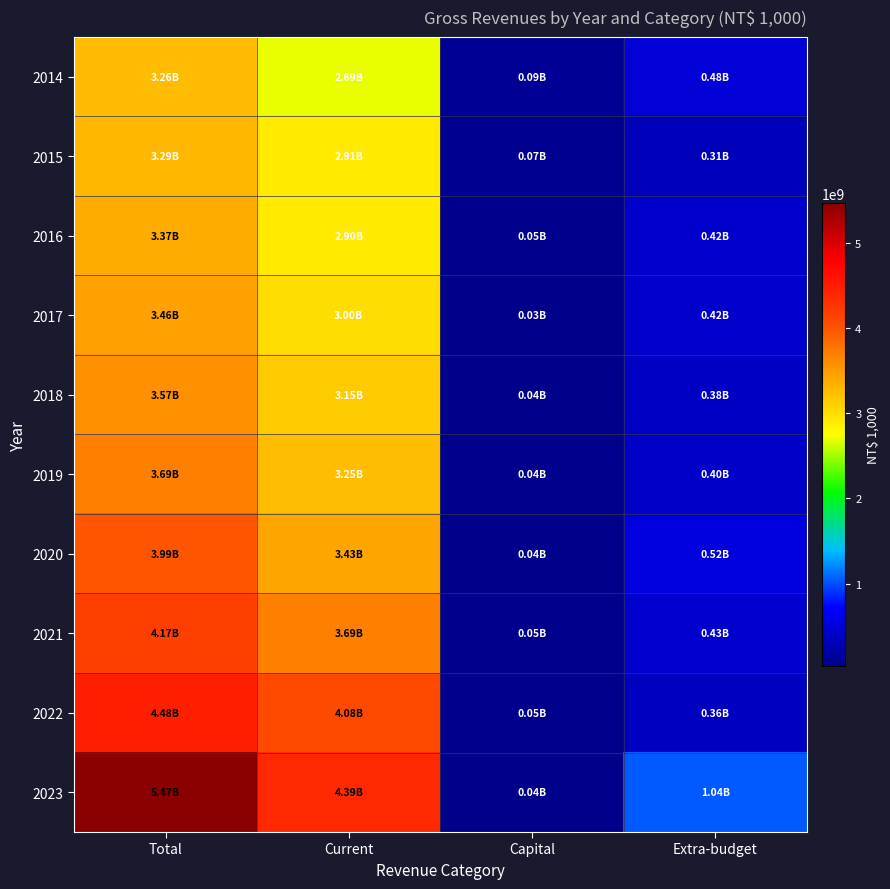

Rank the series by their maximum value, from lowest to highest.

2014, 2015, 2016, 2017, 2018, 2019, 2020, 2021, 2022, 2023